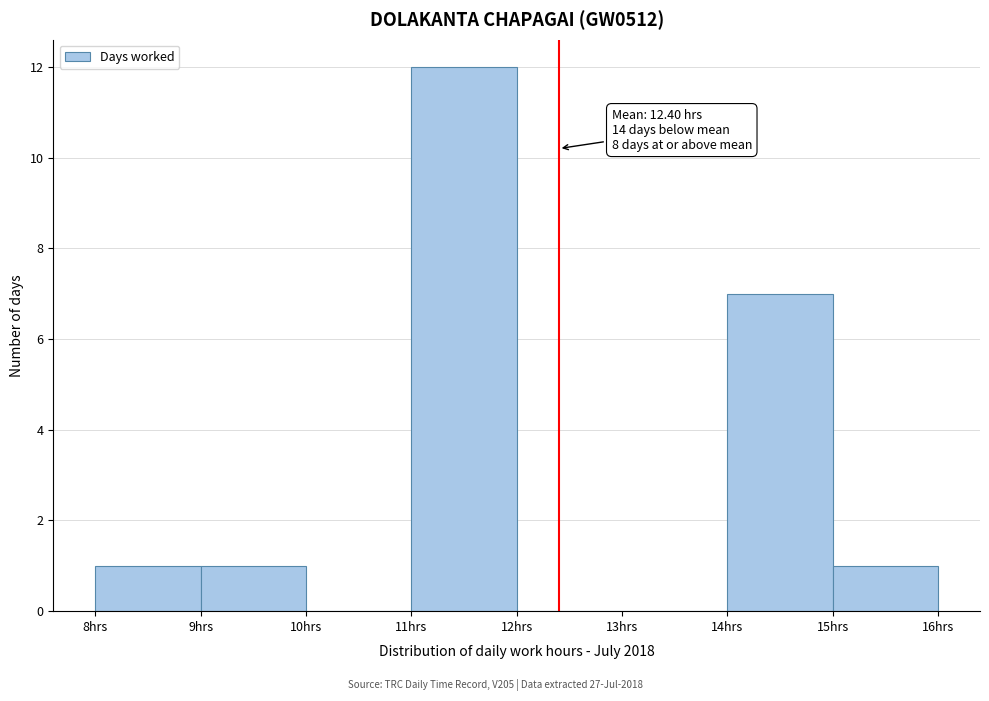

Over which range of the x-axis is the bar tallest?

11 to 12